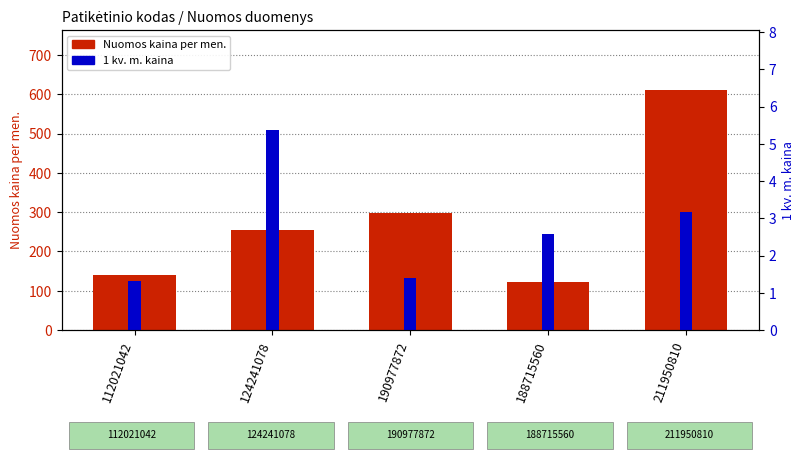

Is it true that Nuomos kaina per men. equals 610.7 at 211950810?

True